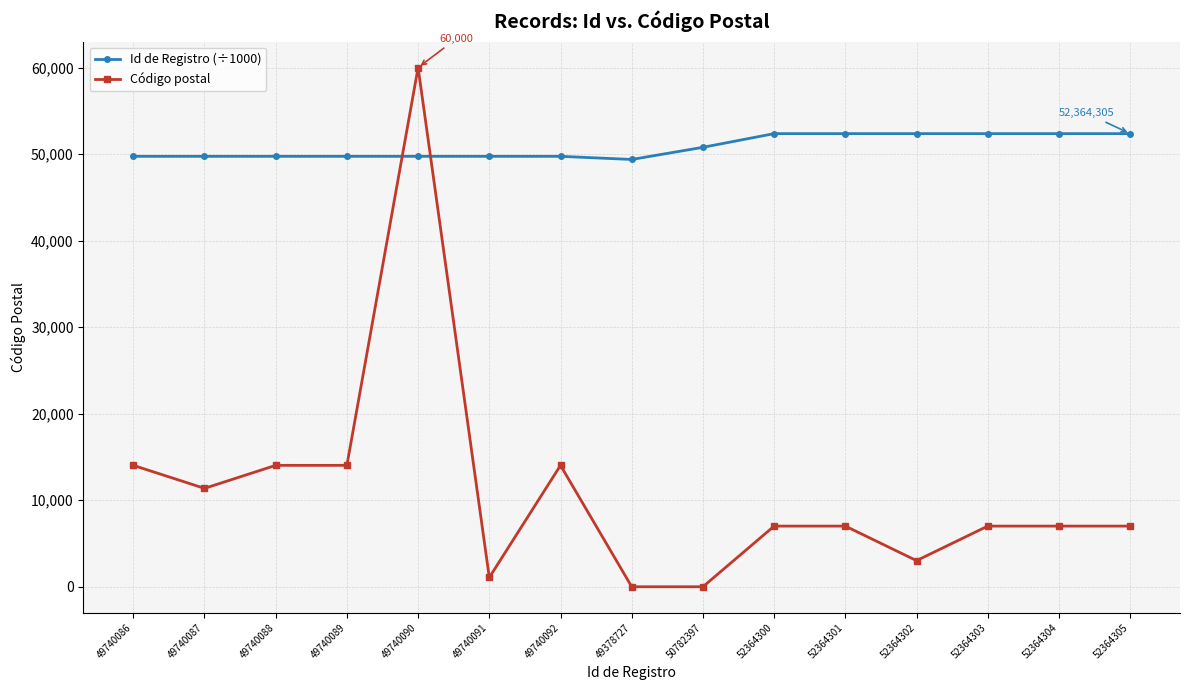

Which series has the largest total across all categories?

Id de Registro (÷1000)